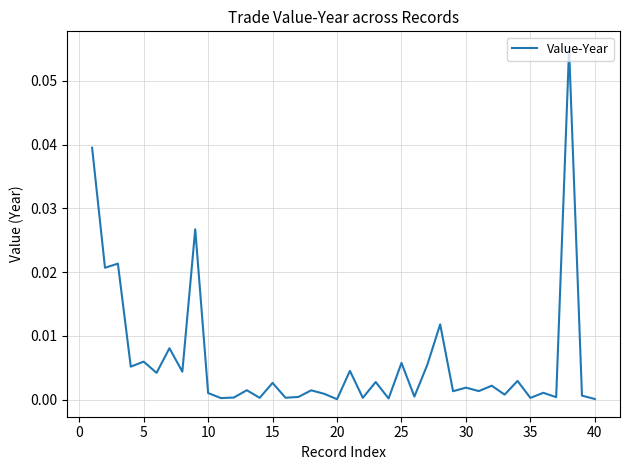

Is it true that the value at 20 is 0.0?

True